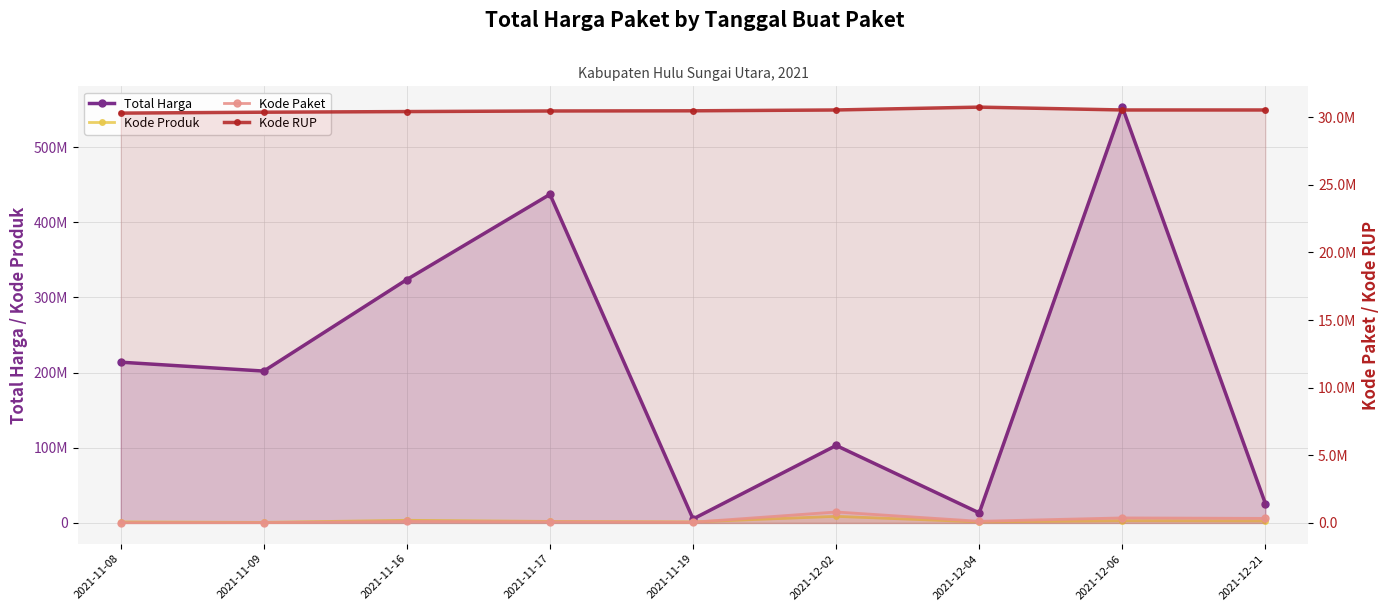

At how many categories does at least one series exceed 130340649?

5